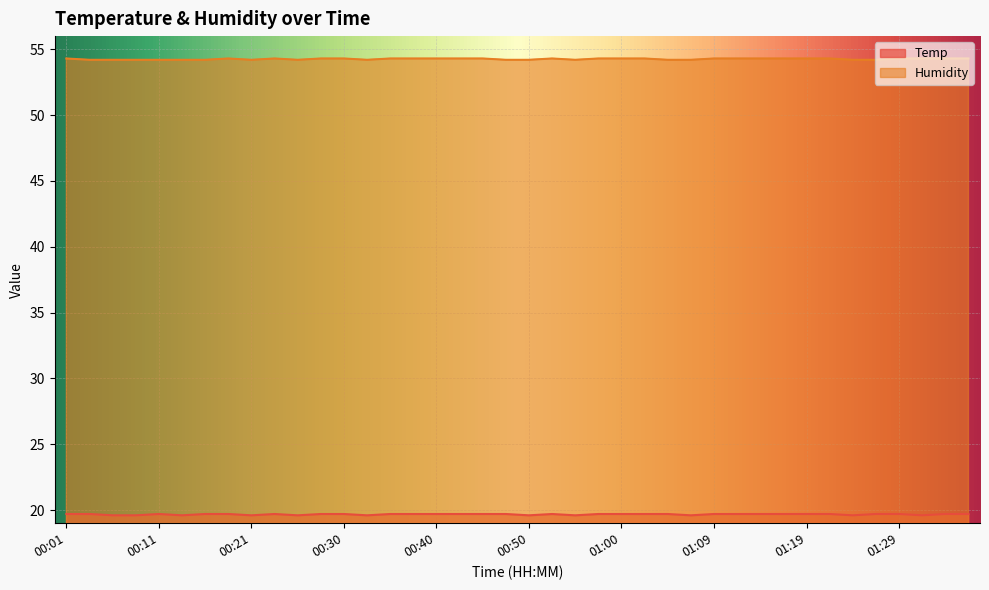

What position from the left is 01:22?

34